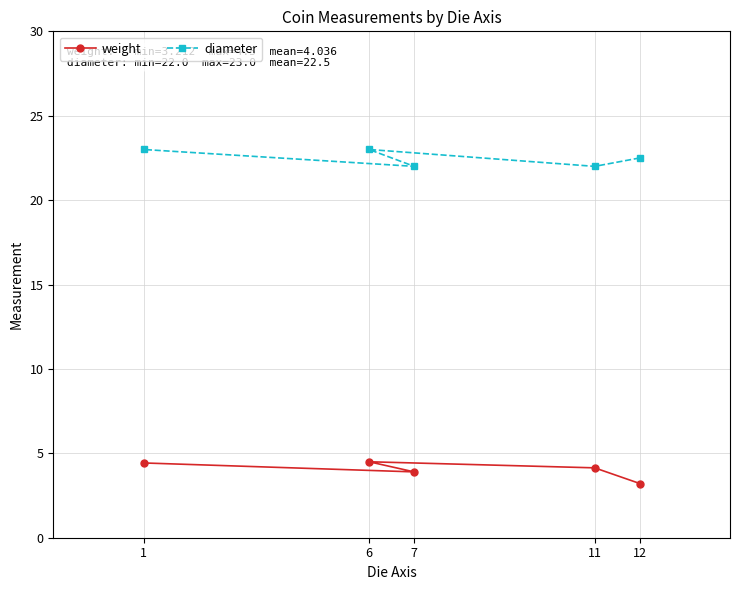

What is the greatest value displayed?

23.0